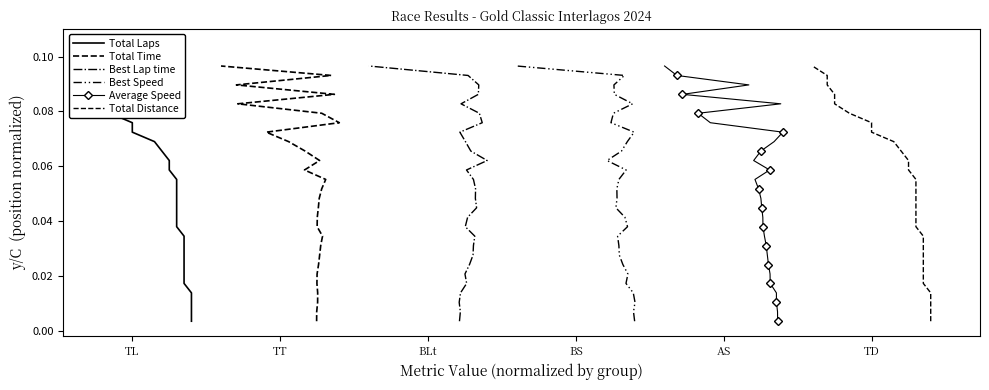

What are all the series names shown in the legend?

Total Laps, Total Time, Best Lap time, Best Speed, Average Speed, Total Distance